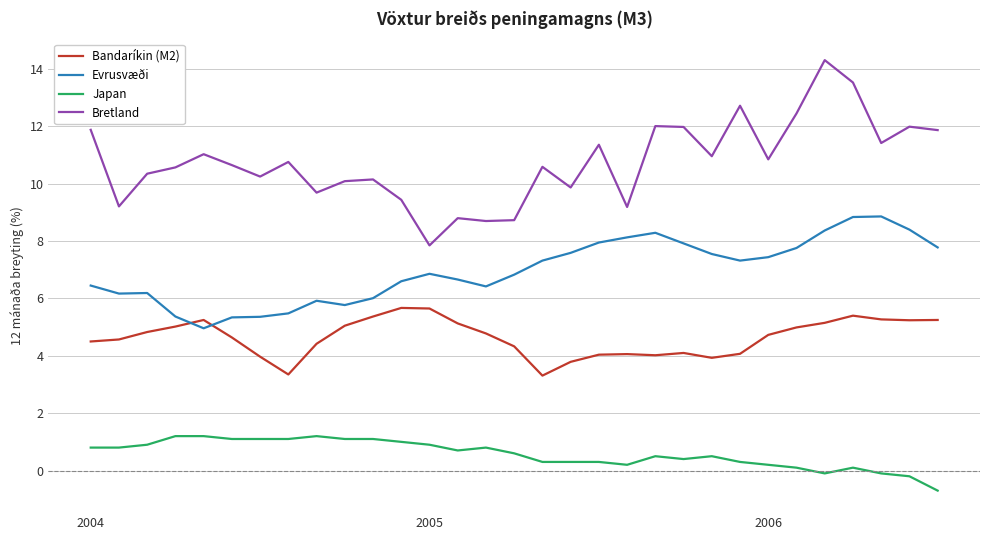

Which series has the largest total across all categories?

Bretland